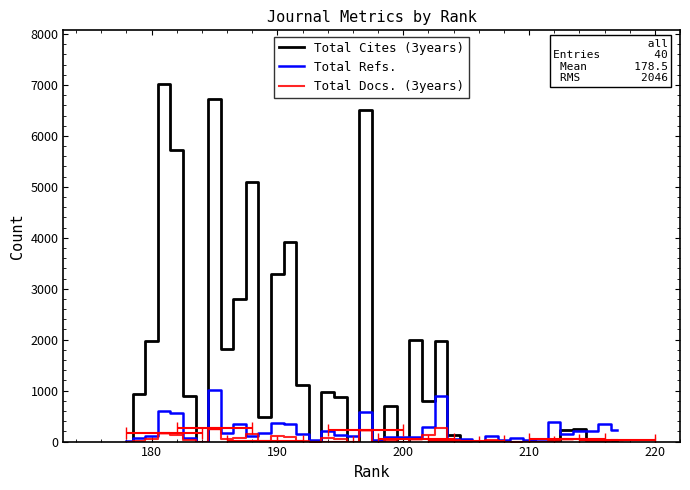

Reading left to right, what are all the values shown in this chart?

Total Cites (3years): 0	5	23	249	235	8	0	0	0	0	0	0	0	131	1971	798	2003	0	703	0	6505	0	880	983	0	1117	3921	3282	476	5090	2797	1815	6729	0	886	5719	7019	1973	932	0
Total Refs.: 219	342	215	212	145	385	41	24	74	31	113	14	60	59	893	280	92	99	83	24	590	104	122	198	35	150	344	359	167	112	346	178	1017	0	78	557	608	104	66	15
Total Docs. (3years): 23	21	13	59	51	18	0	0	0	0	35	0	18	30	275	120	54	0	9	0	223	0	43	62	0	17	96	103	13	140	75	50	257	0	27	121	169	48	18	0